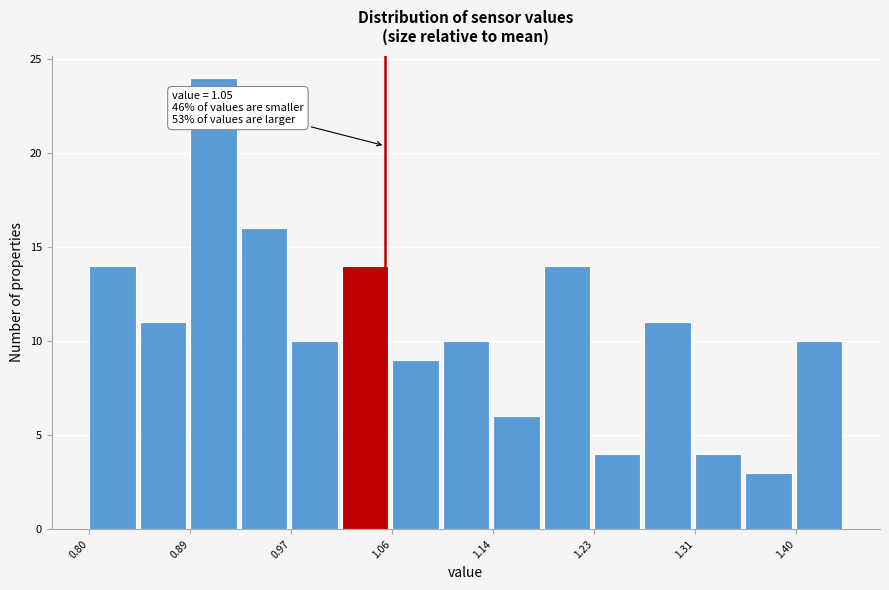

Which range on the x-axis has the tallest bar?

0.89 to 0.93